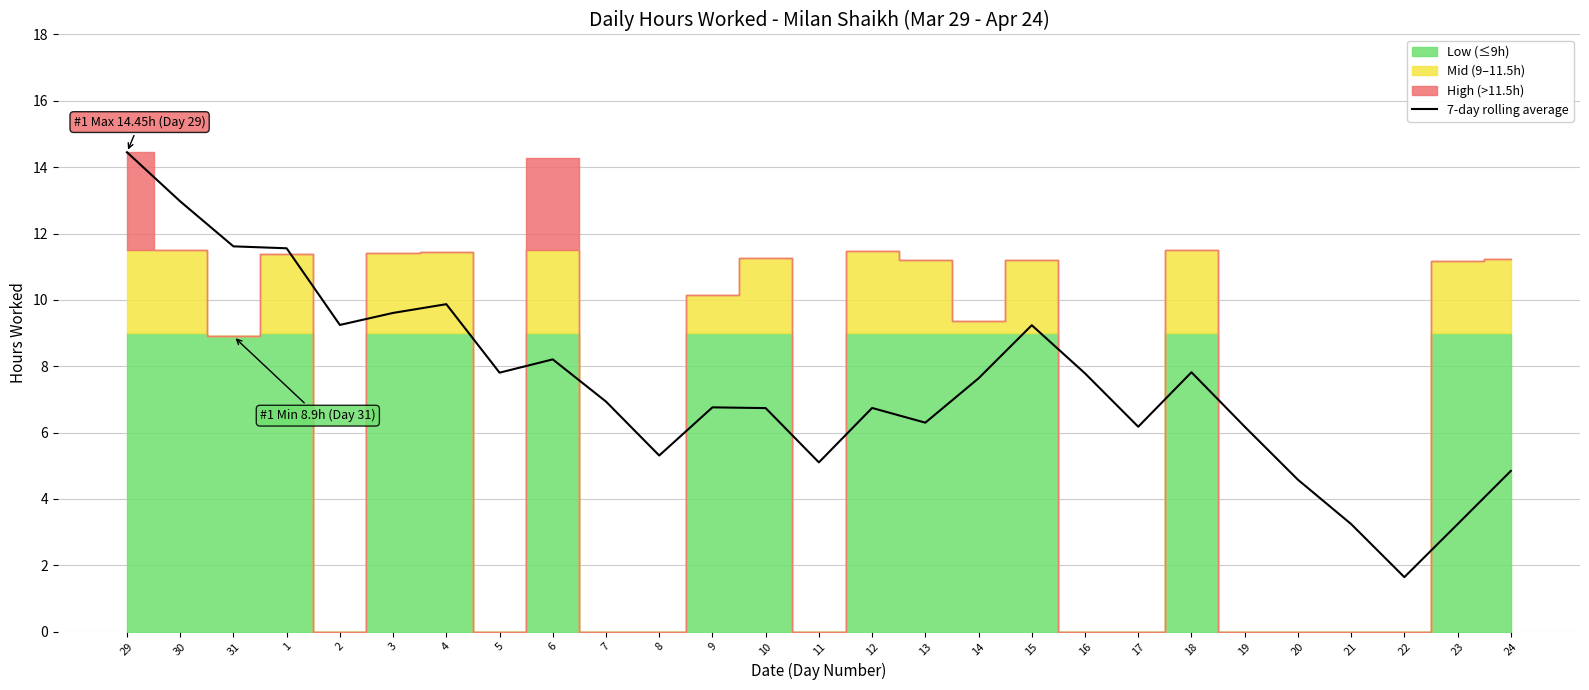

What is the minimum value shown in the chart?

1.6